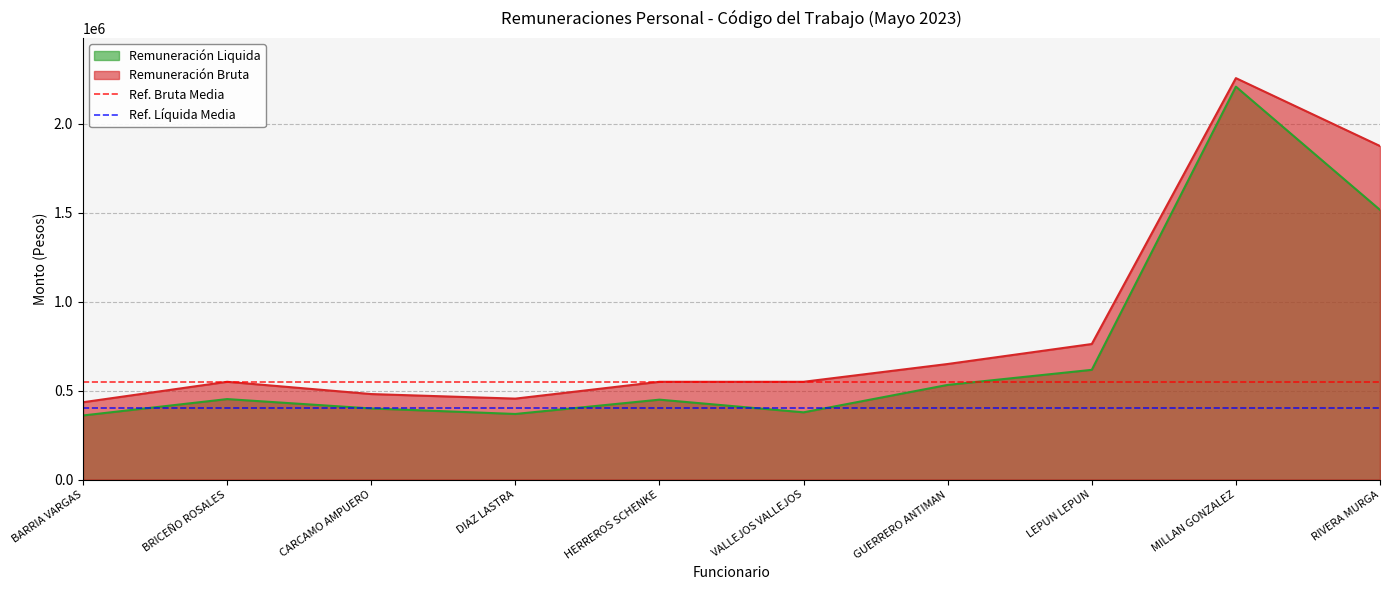

True or false: Ref. Líquida Media has a value of 278047 at BRICEÑO ROSALES.

False